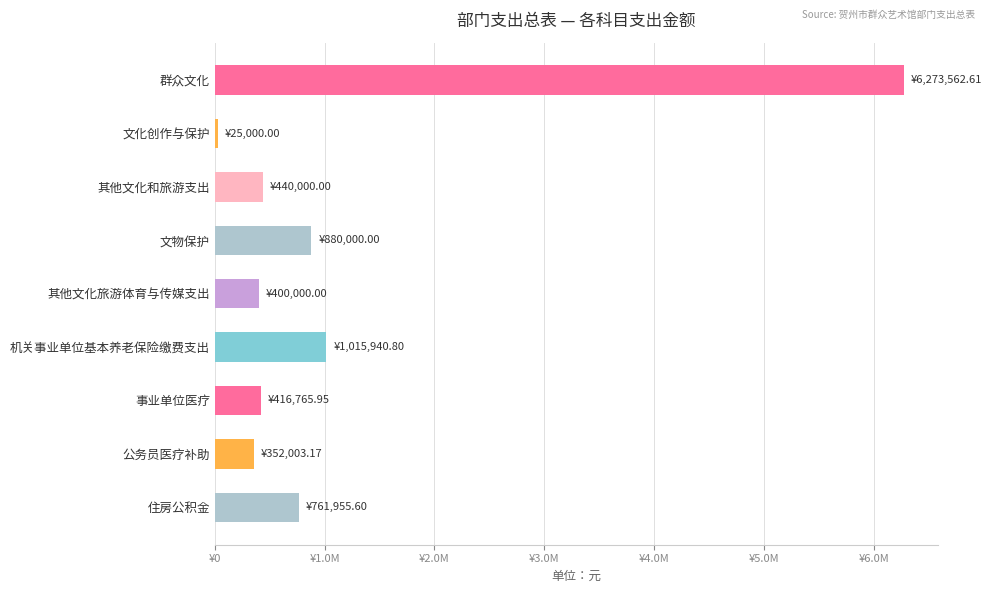

What is the difference between the second highest and second lowest values?

663937.6